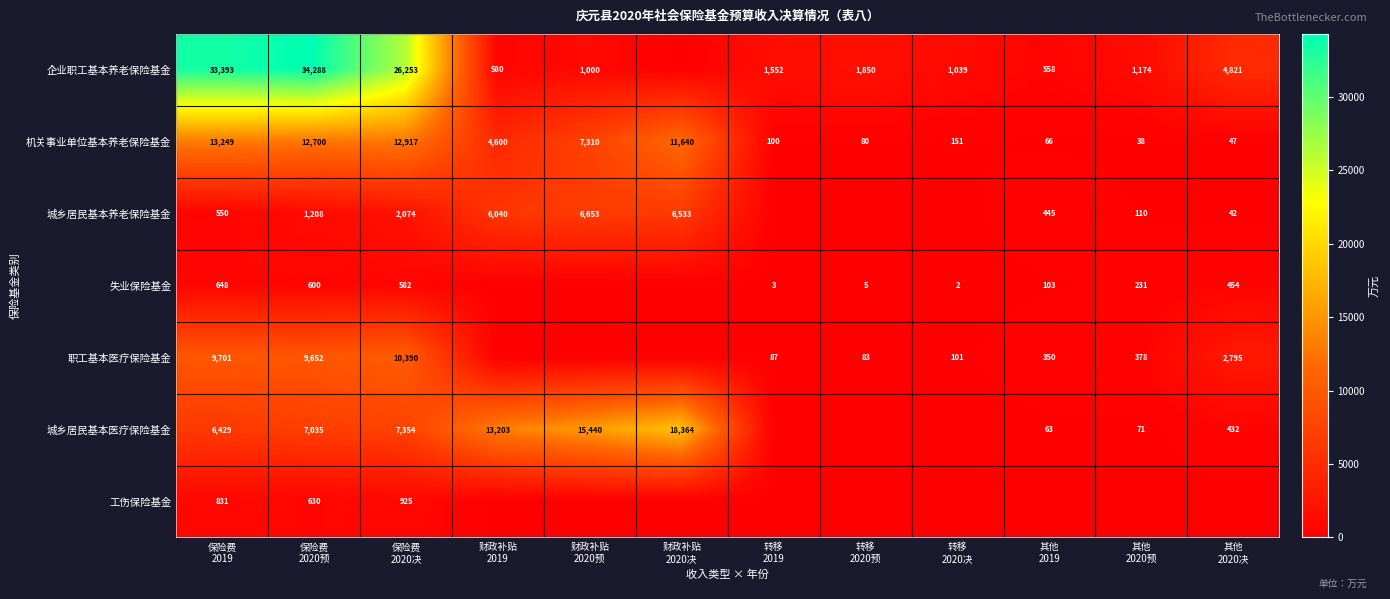

What is the average value of the 机关事业单位基本养老保险基金 series?

5242